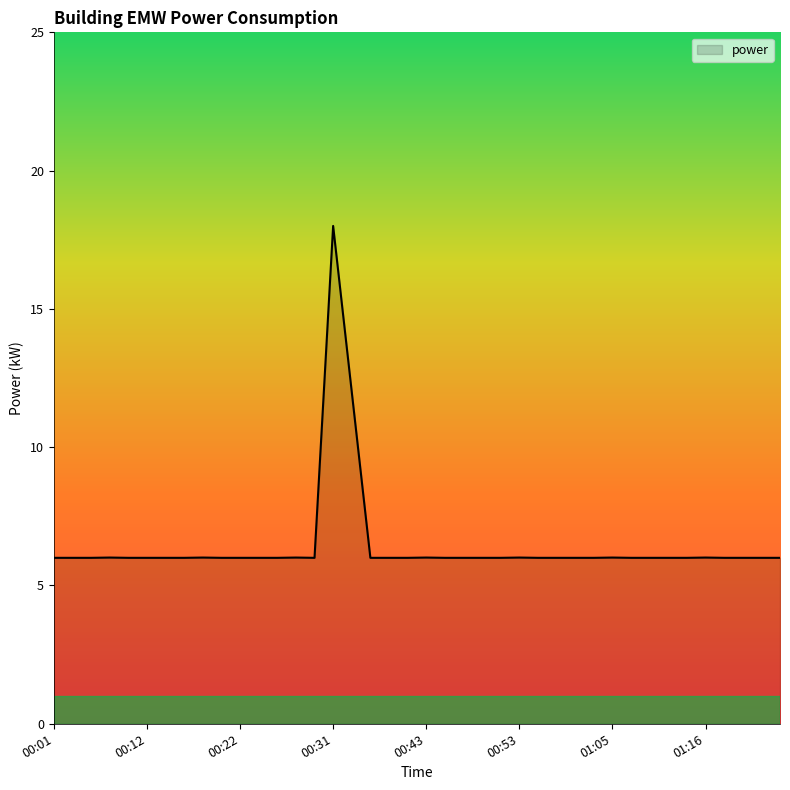

What is the minimum value shown in the chart?

6.0